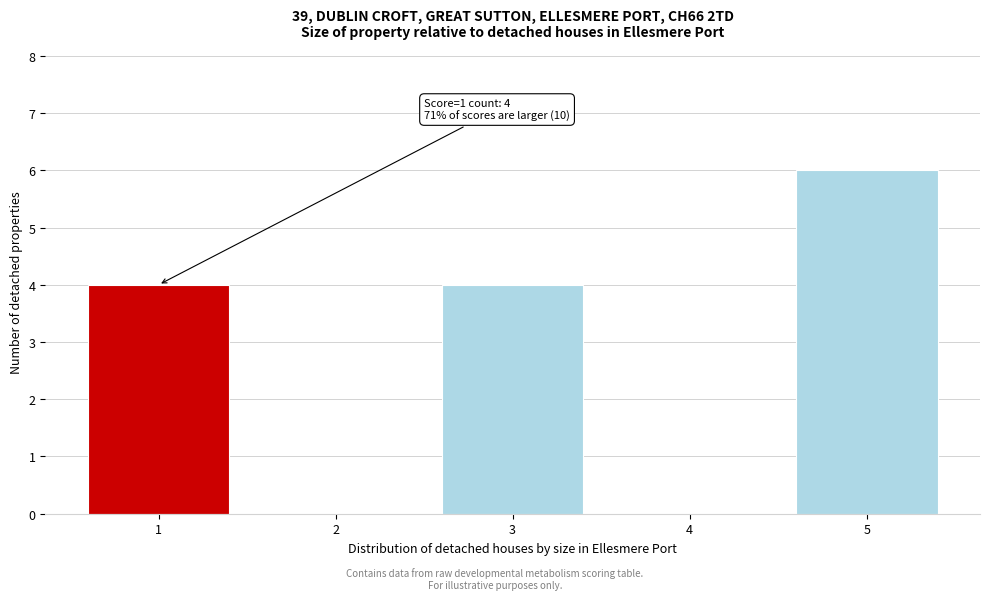

Which range on the x-axis has the tallest bar?

4.5 to 5.5